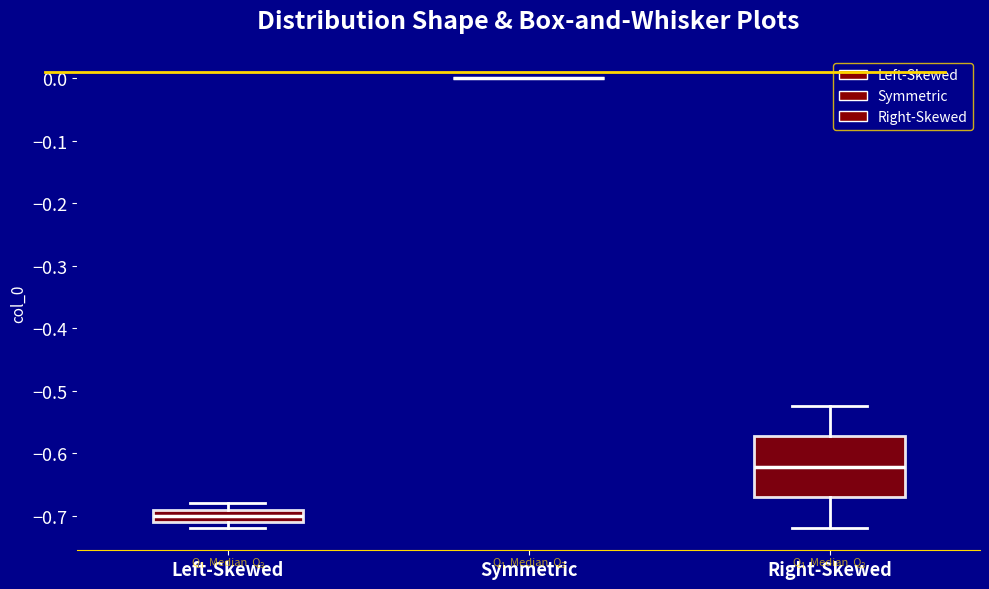

Which box is the tallest, from its lower edge to its upper edge?

Right-Skewed